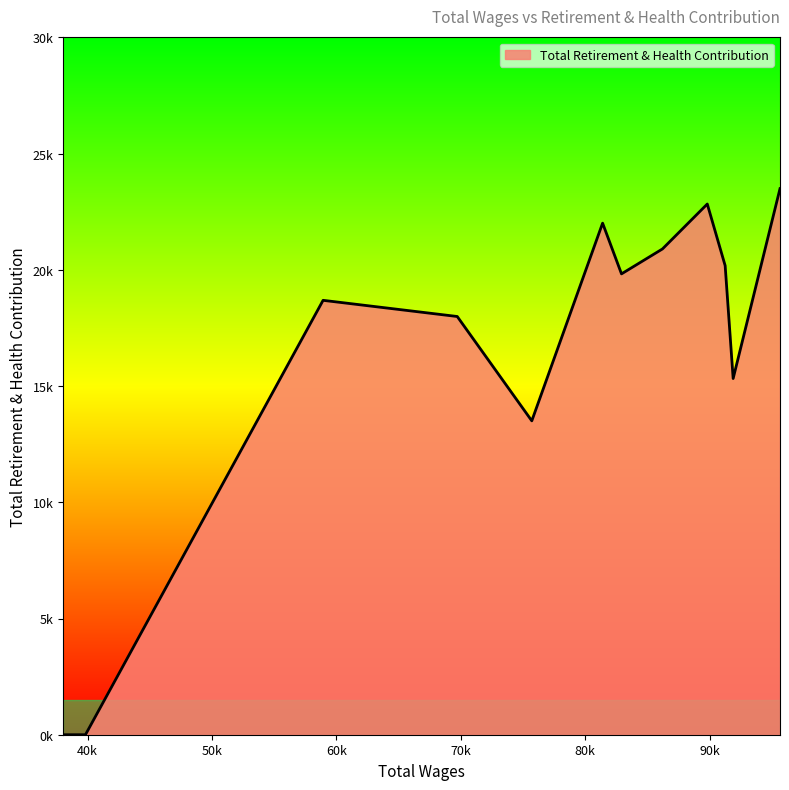

Does the chart display data point markers on the line(s)?

No